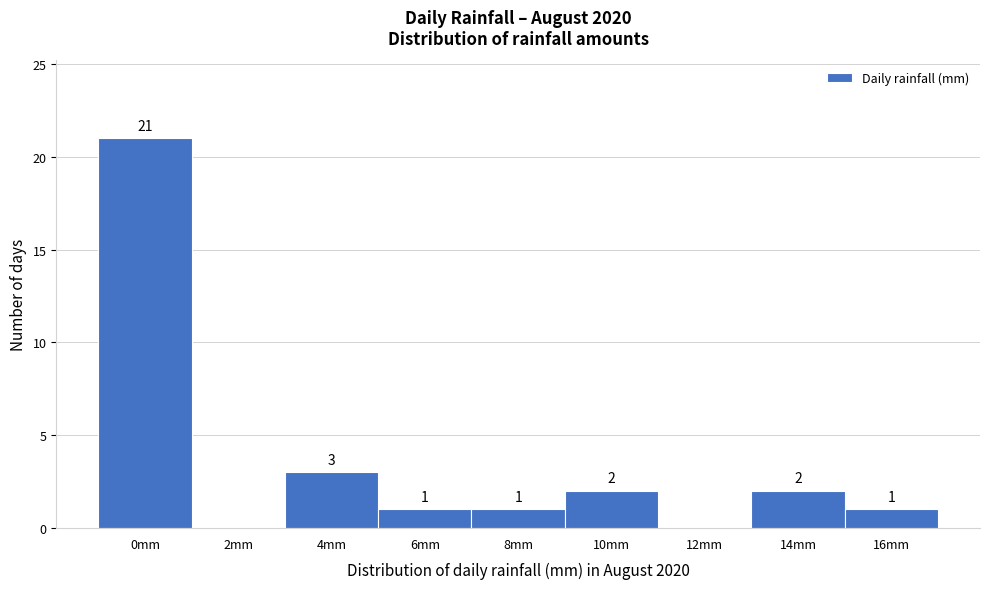

Reading right to left, what are all the values shown in this chart?

16mm=1	14mm=2	12mm=0	10mm=2	8mm=1	6mm=1	4mm=3	2mm=0	0mm=21